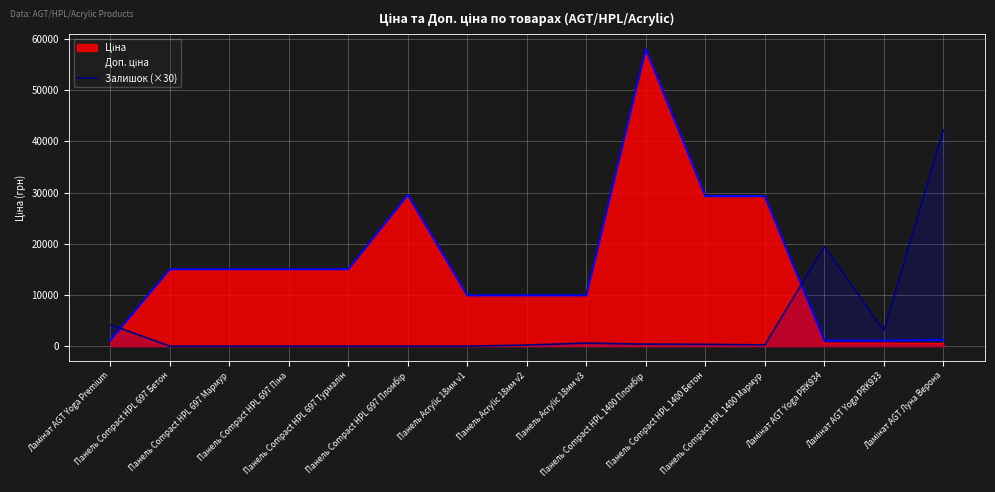

What position from the right is Панель Acrylic 18мм v1?

9